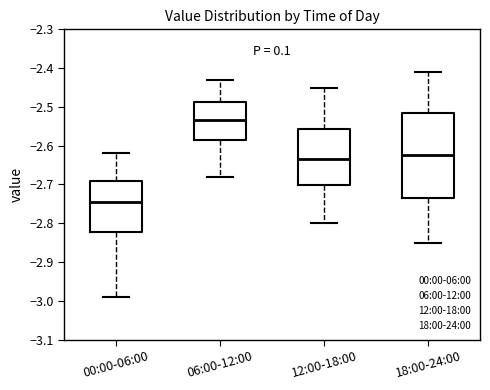

Reading left to right, transcribe this box plot: for each box, give where its median line is, the range the box spans, and where its two whiskers end, as read against the y-axis. The values are not printed on the chart, so give them approximately, as read against the axis.

00:00-06:00: median -2.74, box -2.82 to -2.69, whiskers -2.99 to -2.62
06:00-12:00: median -2.53, box -2.58 to -2.49, whiskers -2.68 to -2.43
12:00-18:00: median -2.63, box -2.70 to -2.56, whiskers -2.80 to -2.45
18:00-24:00: median -2.62, box -2.73 to -2.51, whiskers -2.85 to -2.41